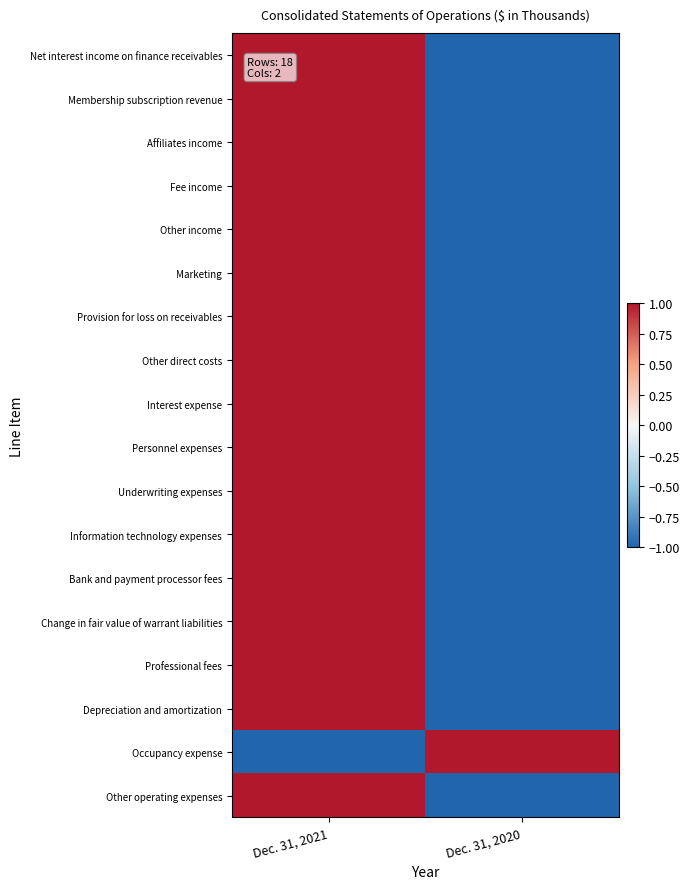

At how many categories does at least one series exceed 0?

2